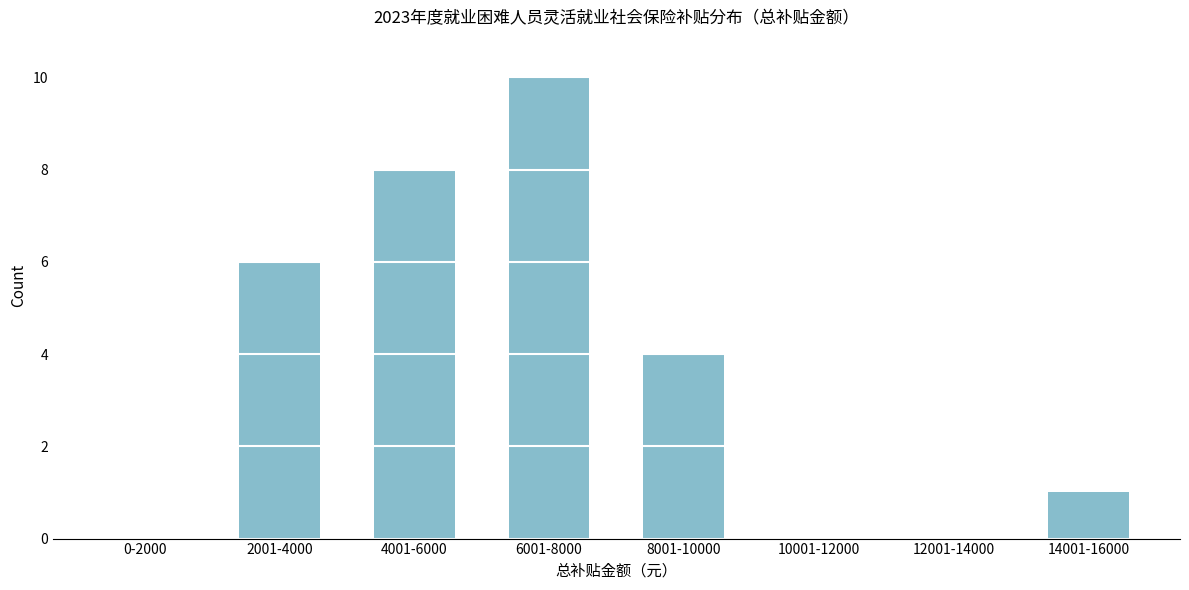

Reading left to right, transcribe all the data shown in this chart.

0-2000=0	2001-4000=6	4001-6000=8	6001-8000=10	8001-10000=4	10001-12000=0	12001-14000=0	14001-16000=1